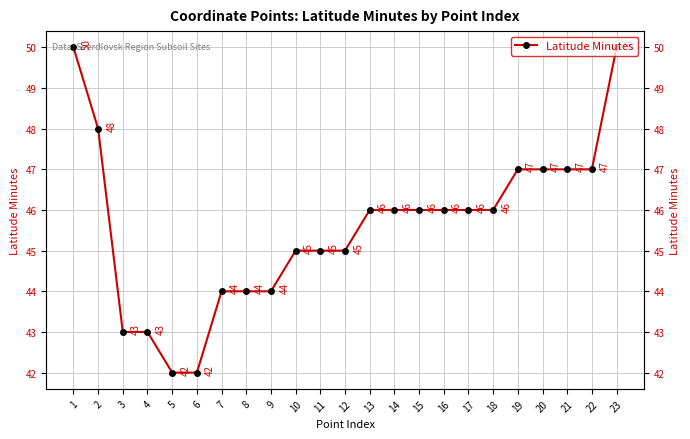

Is this an area chart (filled region under the line)?

No